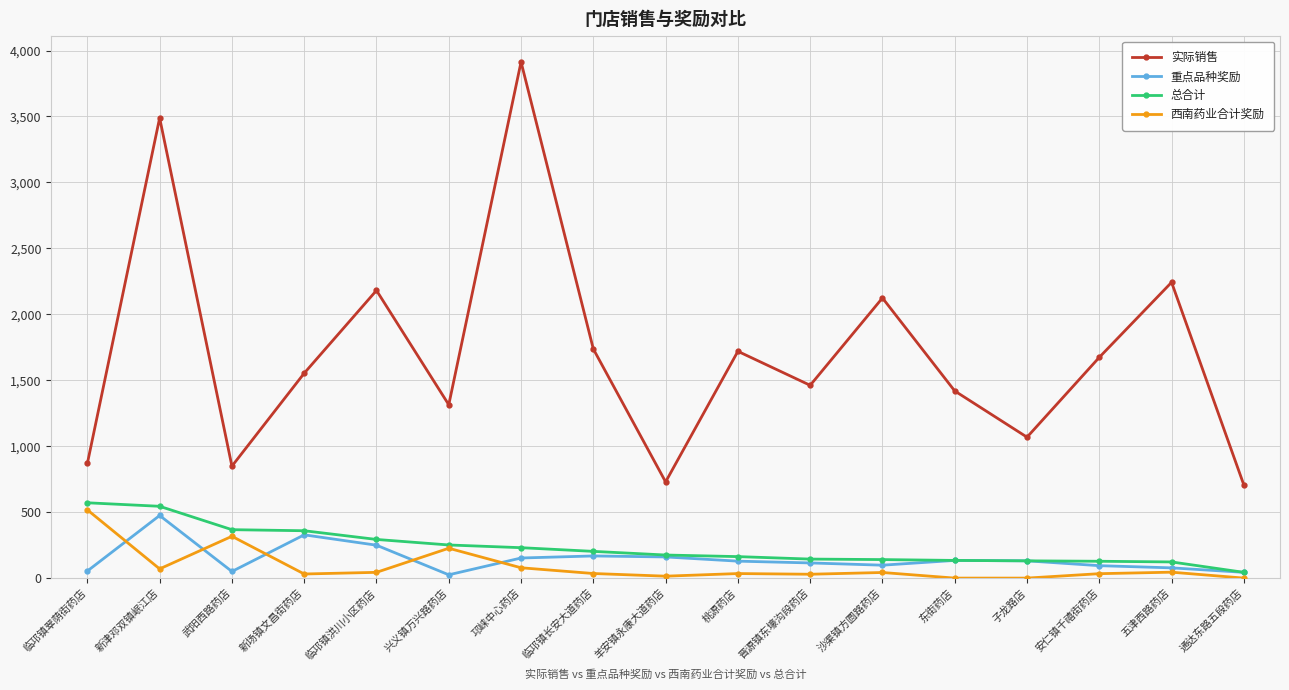

True or false: 实际销售 and 总合计 intersect in this chart.

False